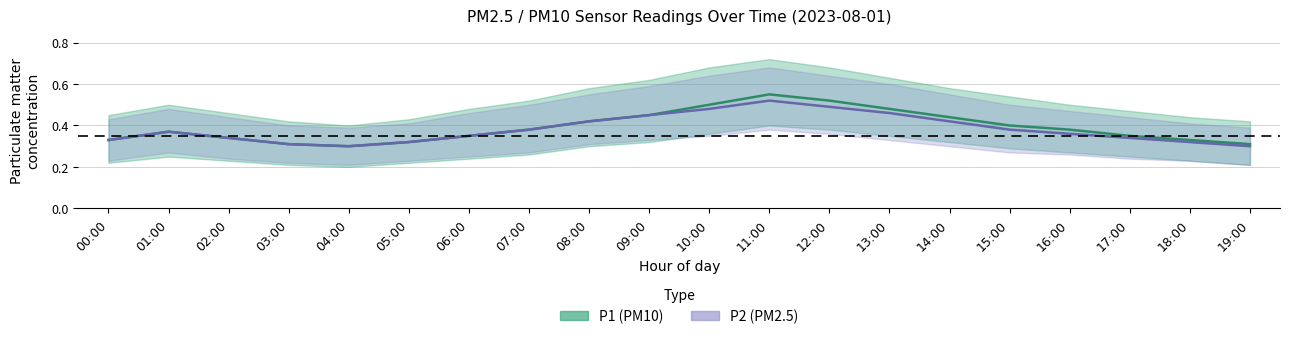

What is the total value across all series at 01:00?

0.7